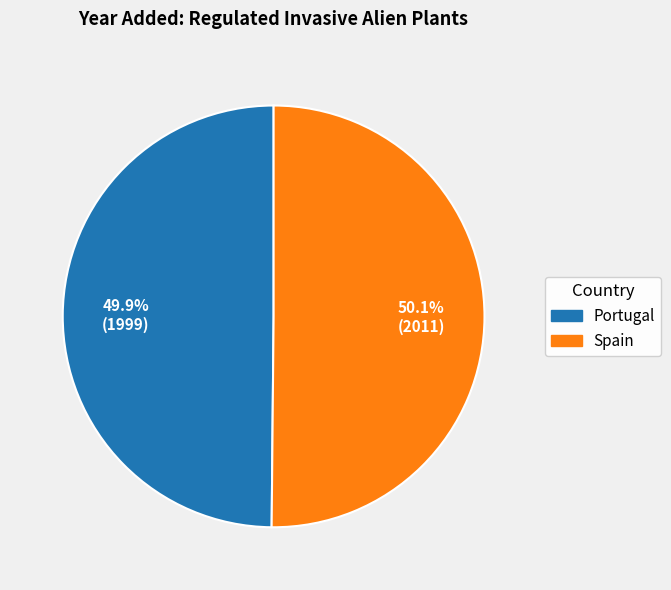

Approximately how many times larger is the value at Spain compared to Portugal?

1.0